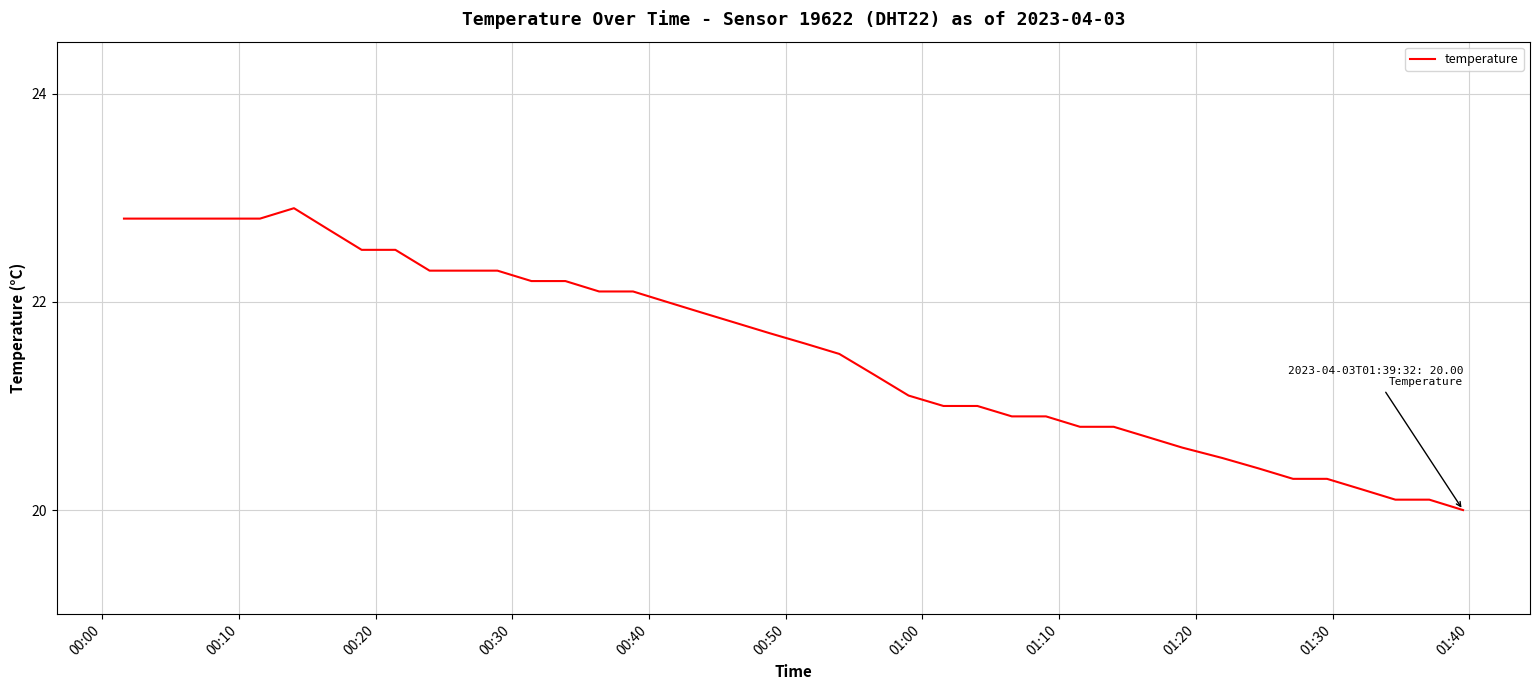

What is the difference between the maximum and minimum values?

2.9